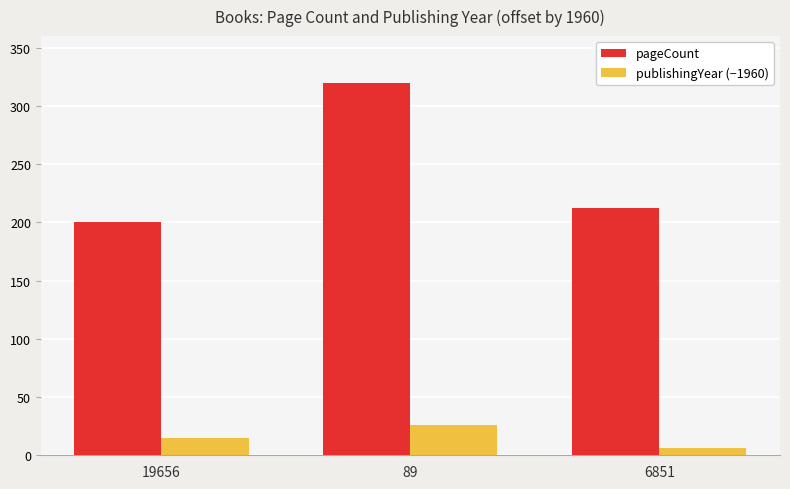

Reading right to left, list all the values displayed in this chart.

pageCount: 212	320	200
publishingYear (−1960): 6	26	15